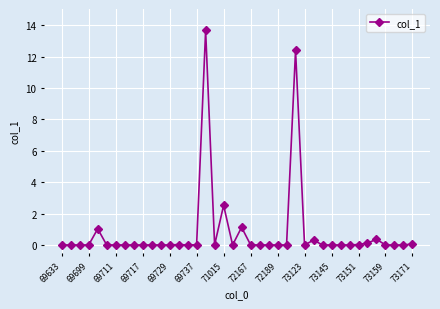

What is the difference between the second highest and second lowest values?

12.4